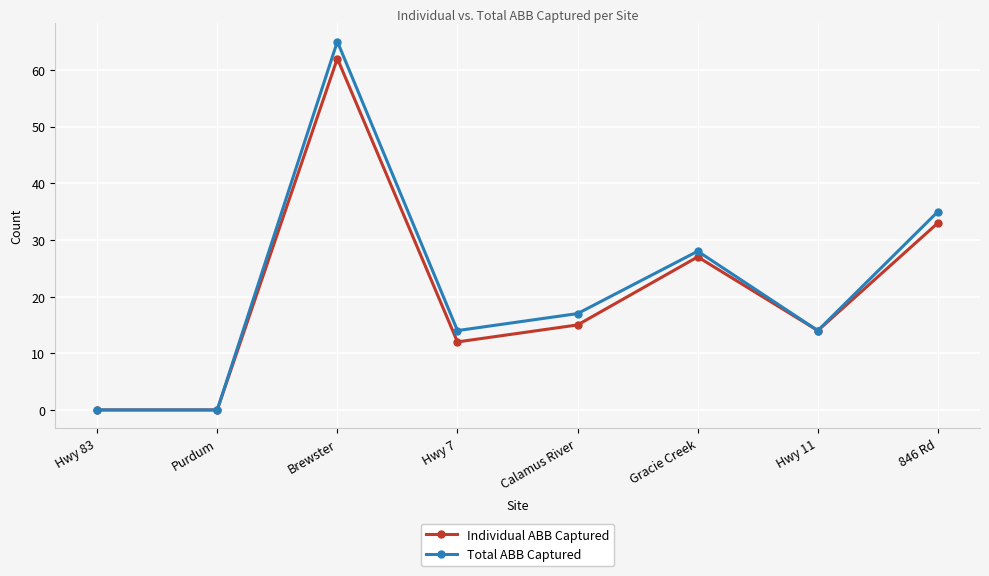

The Individual ABB Captured series shows 12 at Hwy 7. True or false?

True